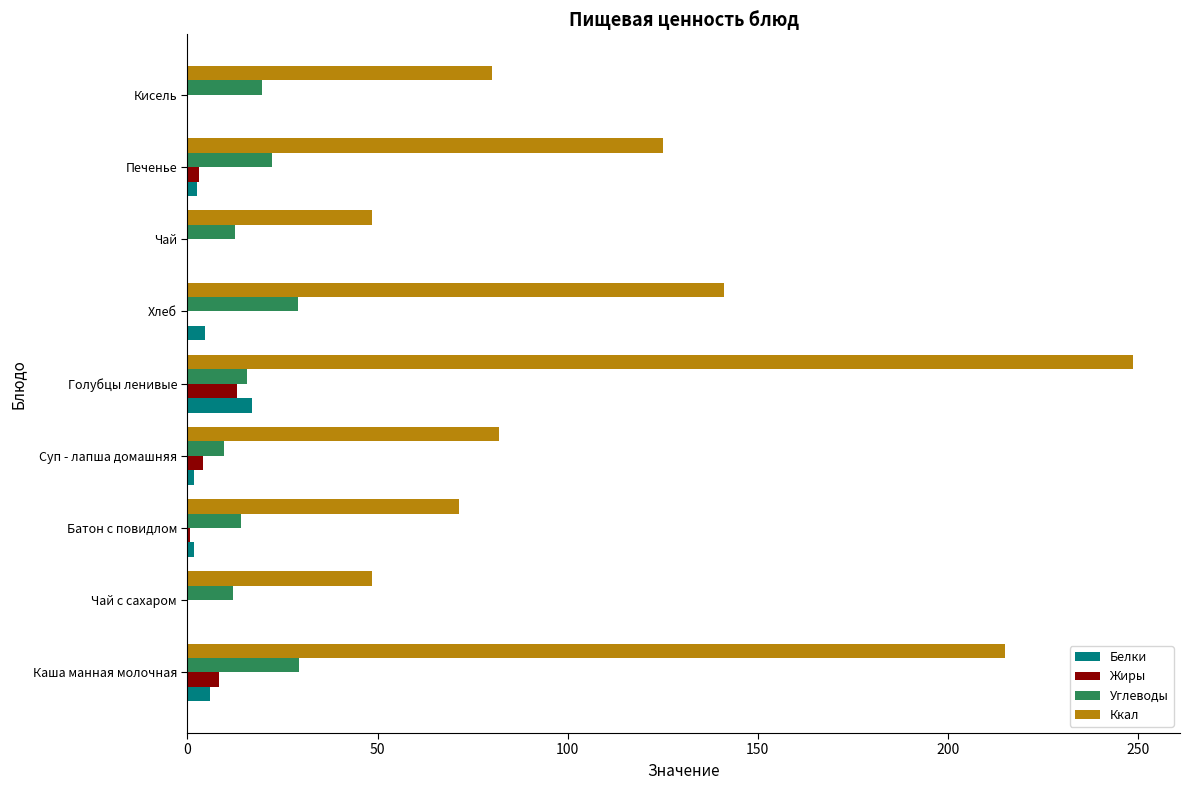

Between Чай с сахаром and Печенье, which series saw the biggest shift?

Ккал